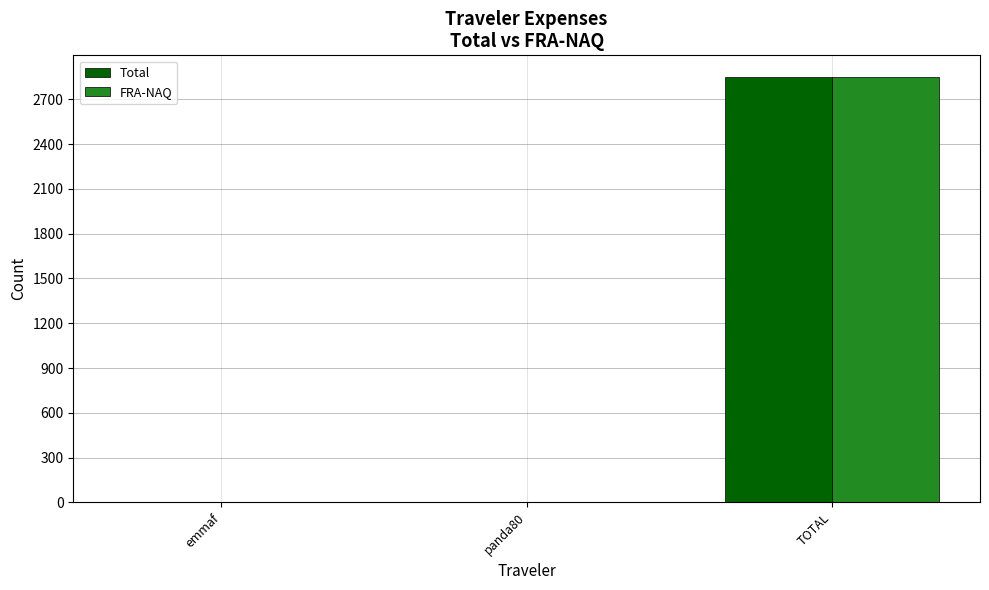

Reading right to left, what are all the values shown in this chart?

Total: 2851.9	2.3	2.3
FRA-NAQ: 2851.9	2.3	2.3